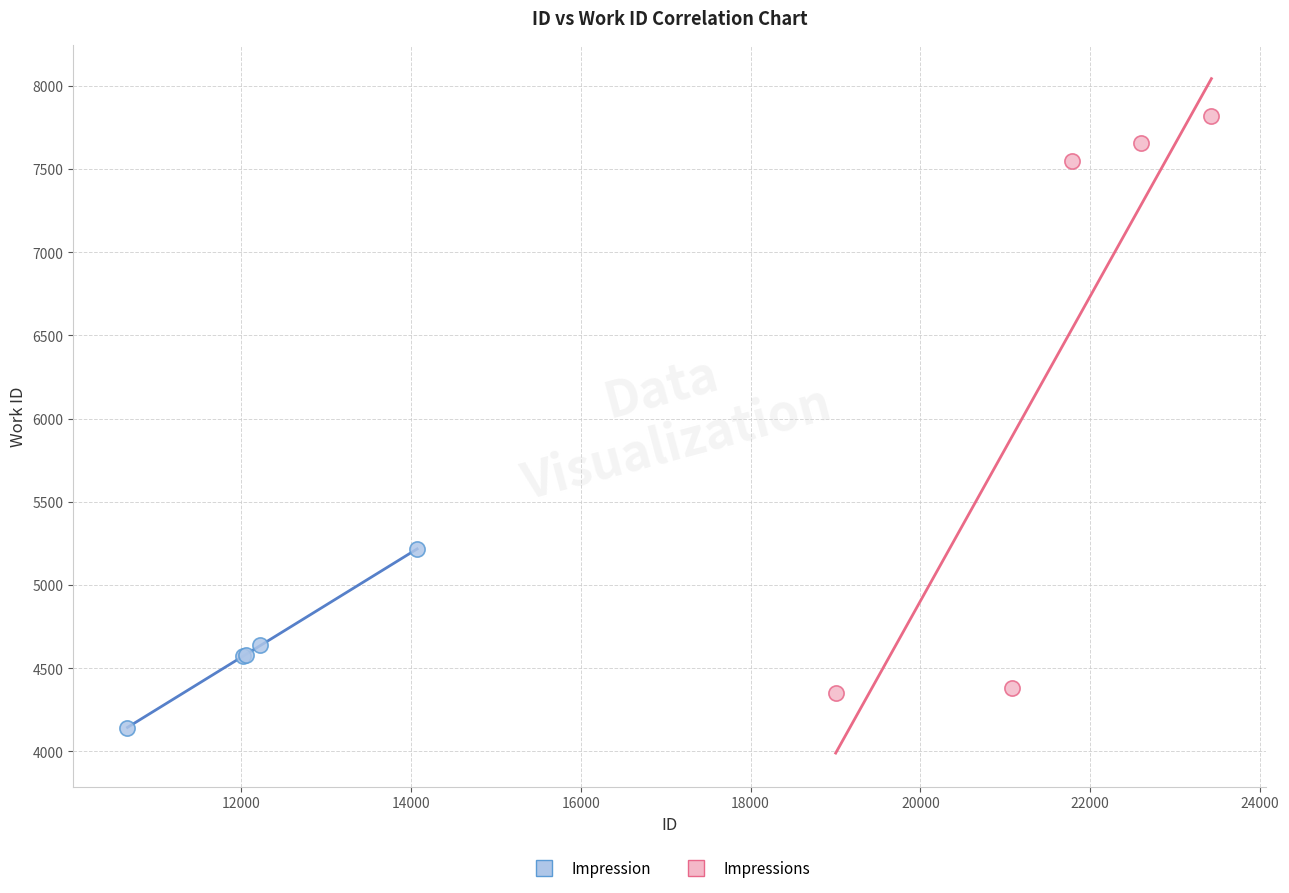

Which series contains the lowest Y value?

Impression